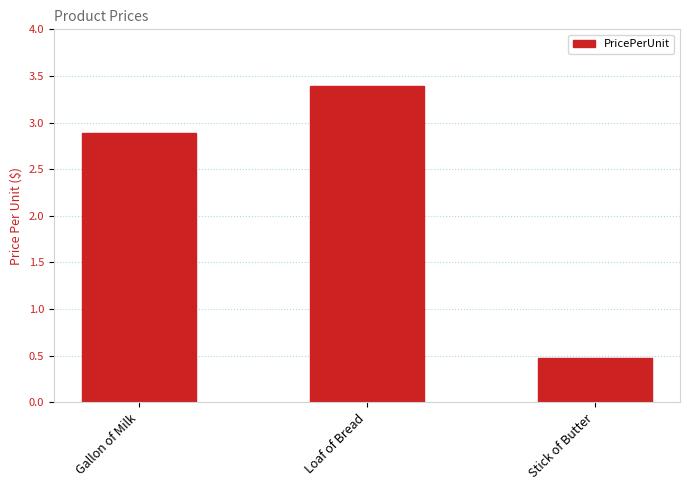

Which label corresponds to the smallest value in the chart?

Stick of Butter